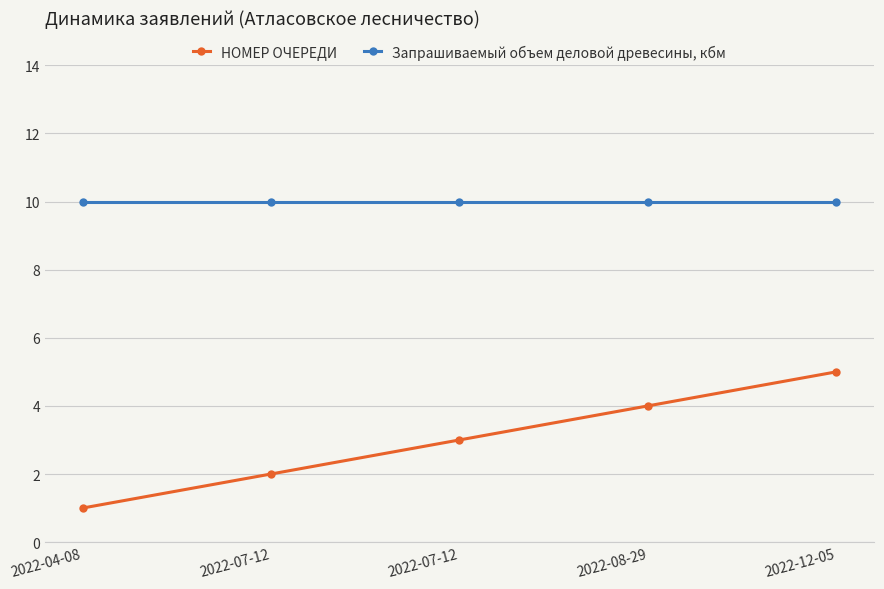

What is the sum of the НОМЕР ОЧЕРЕДИ values at 2022-07-12 and 2022-07-12?

5